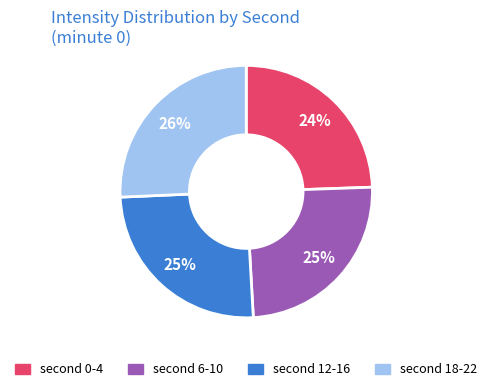

Count the number of slices in the pie.

4